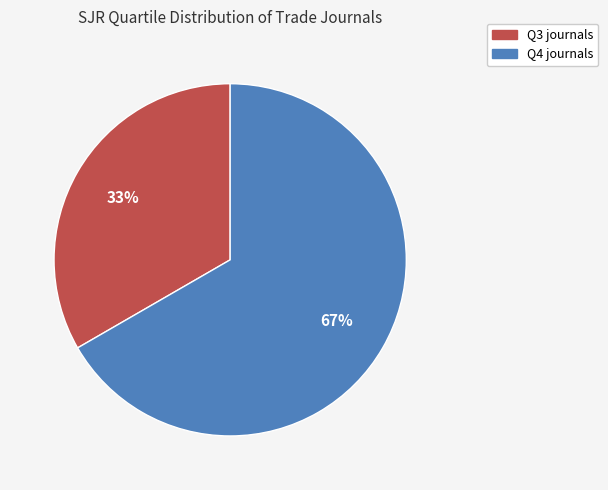

Approximately how many times larger is the value at Q4 compared to Q3?

2.0